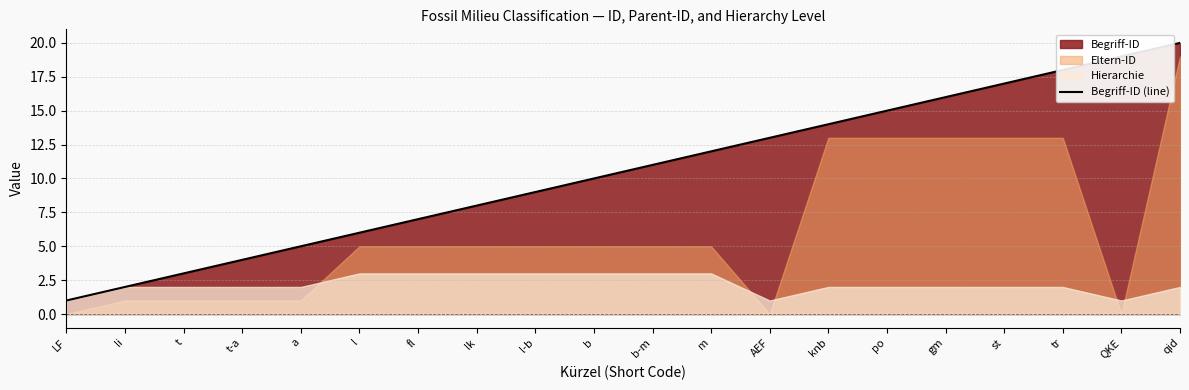

What is the ratio of the value at AEF to the value at qid?

0.7